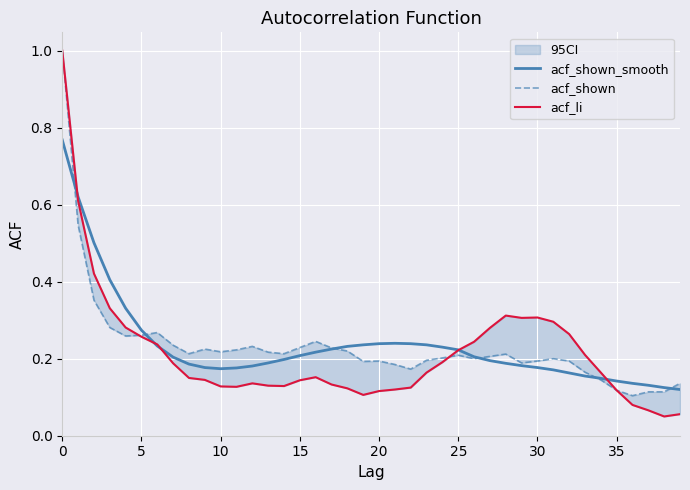

Read the acf_shown value at 23.

0.2